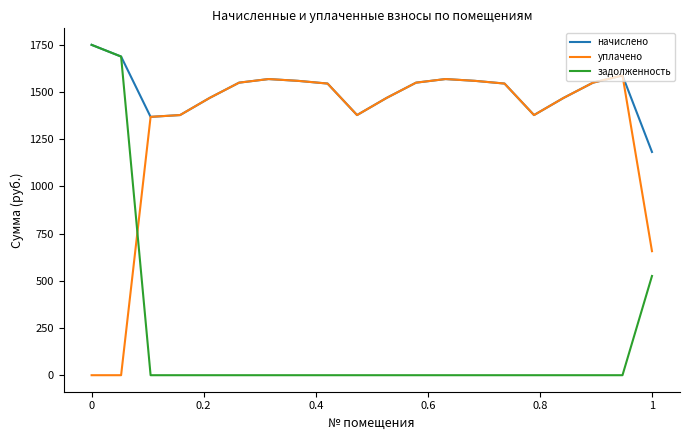

Which series has the largest total across all categories?

начислено